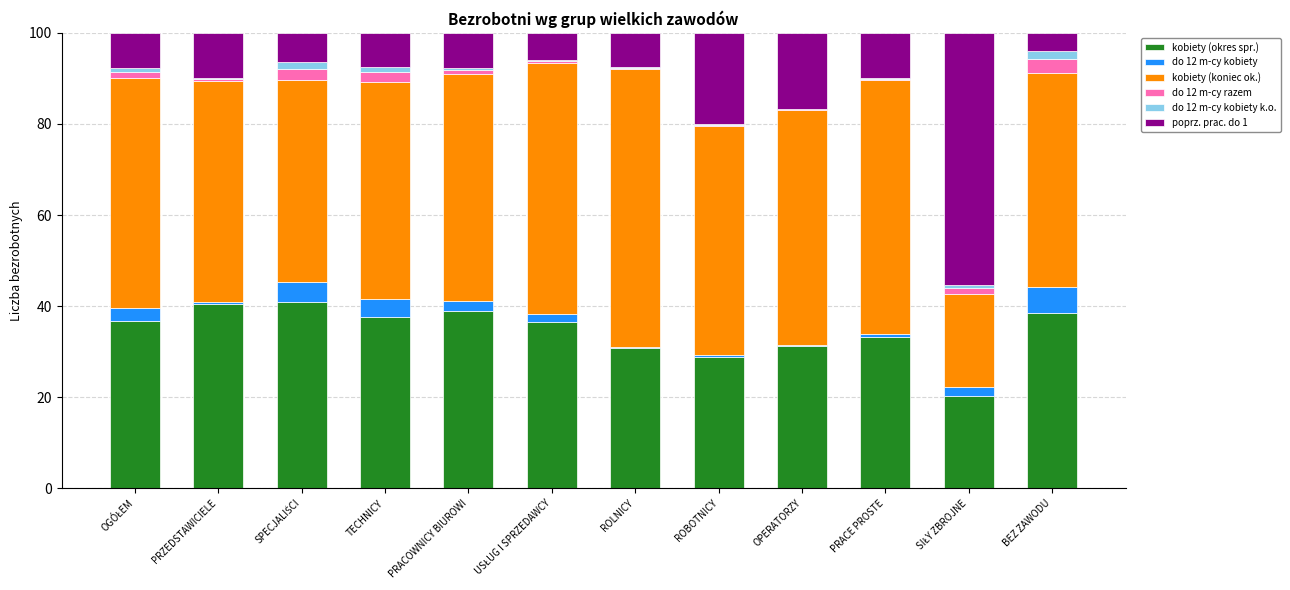

Is it true that kobiety (okres spr.) equals 52.8 at PRACE PROSTE?

False